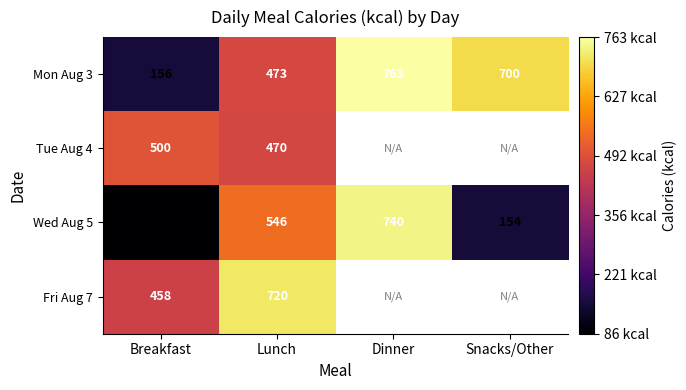

At which category is the sum across all series the highest?

Lunch